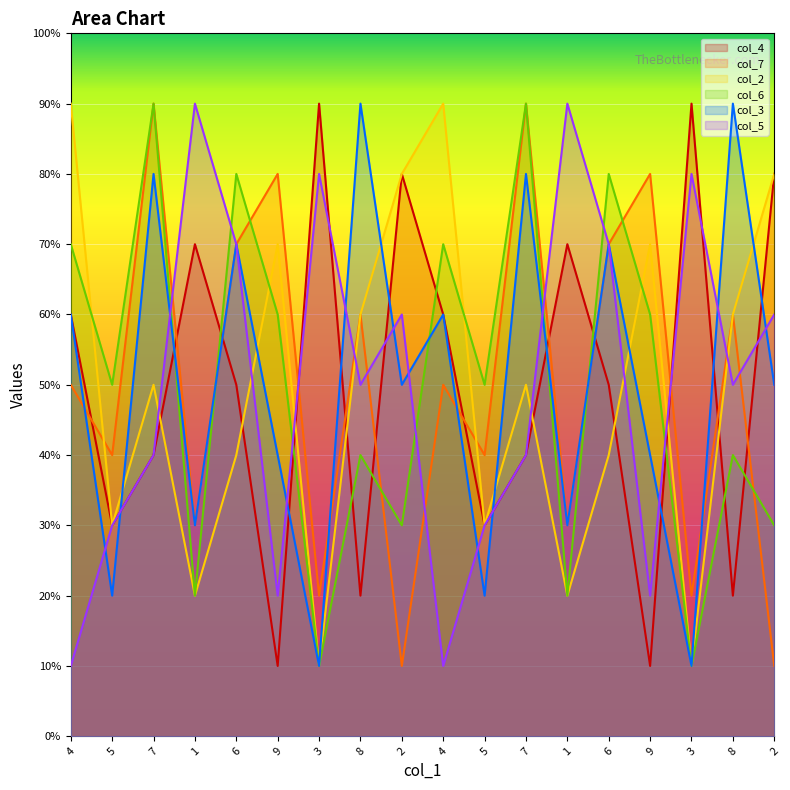

Does the chart display data point markers on the line(s)?

No